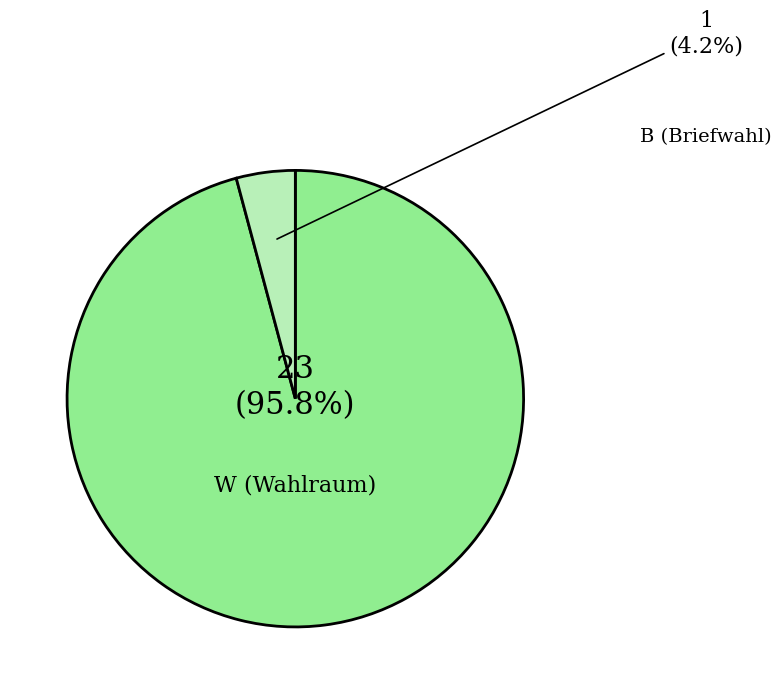

Is it true that B is 4% of the pie?

True